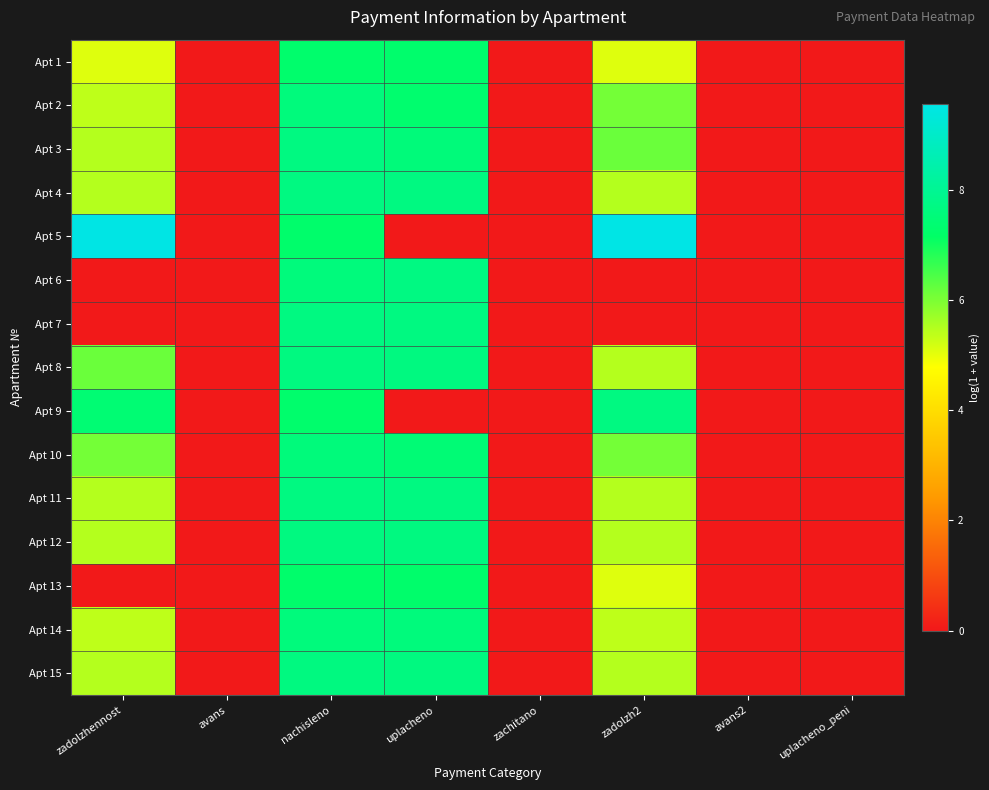

Between zadolzhennost and zadolzh2, which series saw the biggest shift?

Apt 13